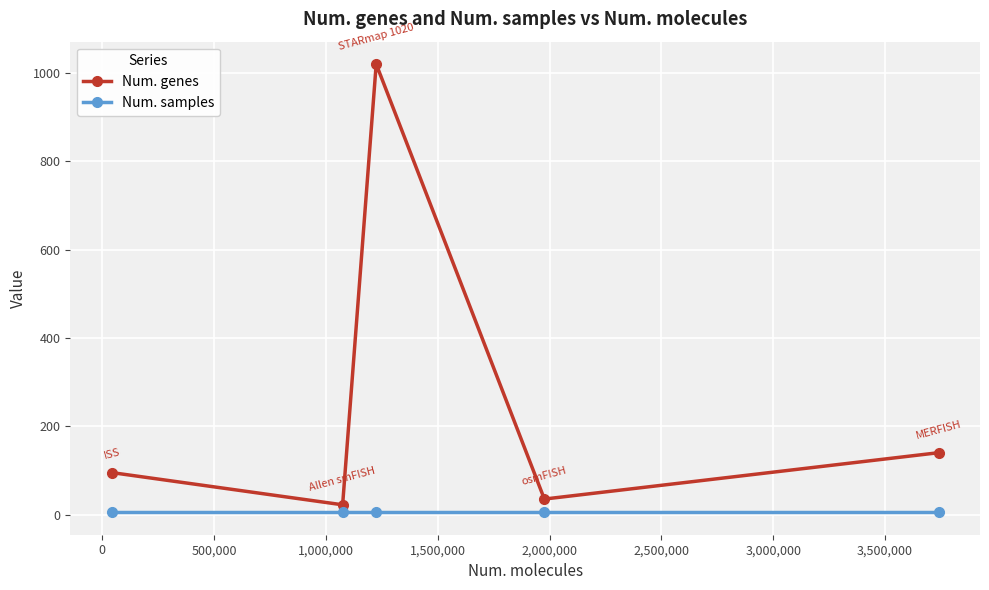

What is the greatest value displayed?

1020